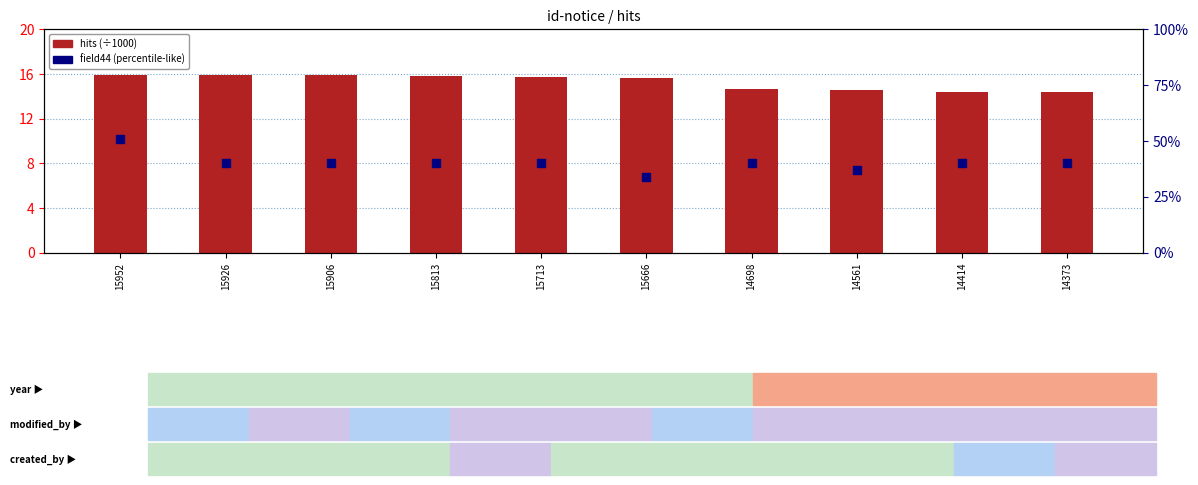

Is the value of field44 (percentile-like) at 15666 greater than the value of hits (÷1000) at 15926?

Yes